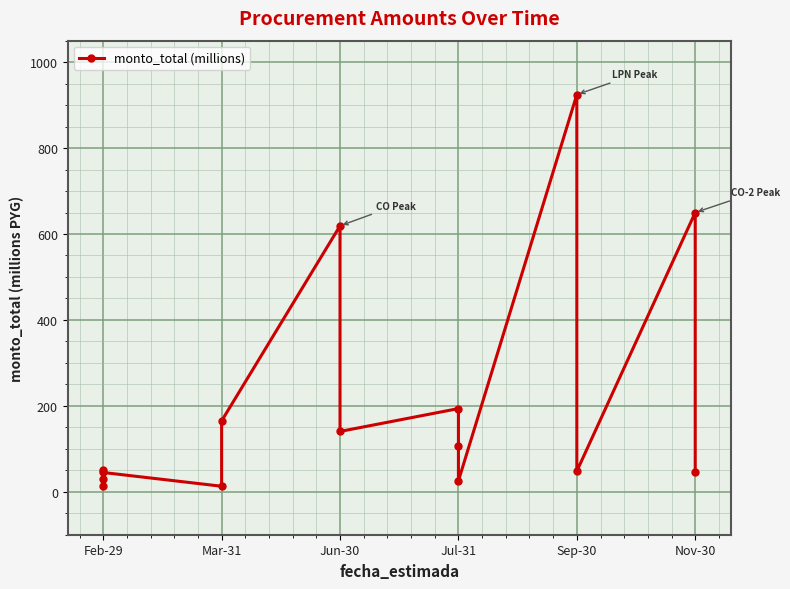

Is this an area chart (filled region under the line)?

No